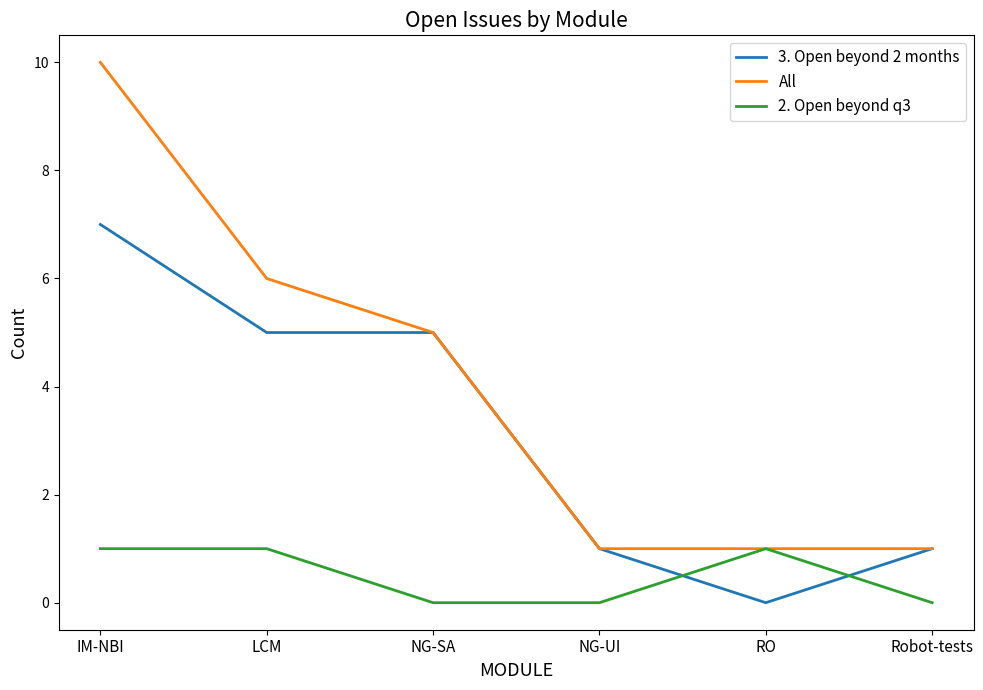

Rank the series by their maximum value, from lowest to highest.

2. Open beyond q3, 3. Open beyond 2 months, All